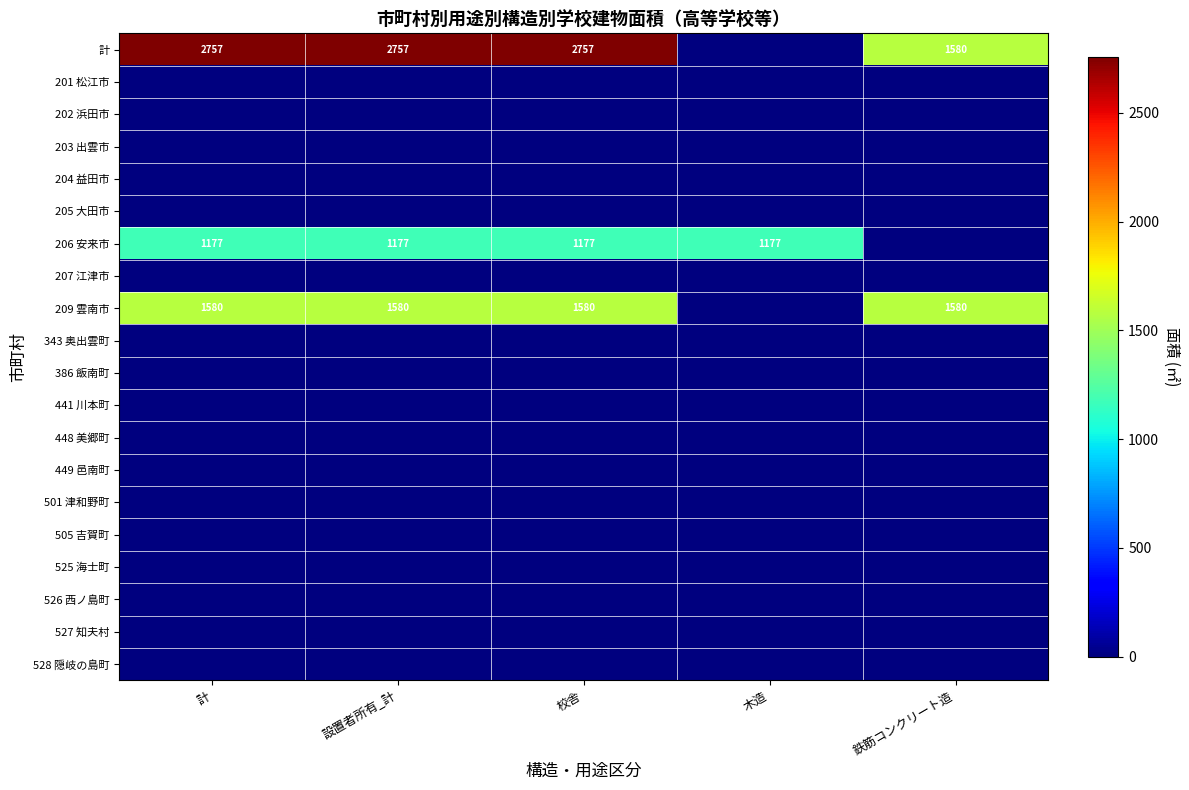

Is the value of 209 雲南市 at 設置者所有_計 greater than the value of 計 at 校舎?

No